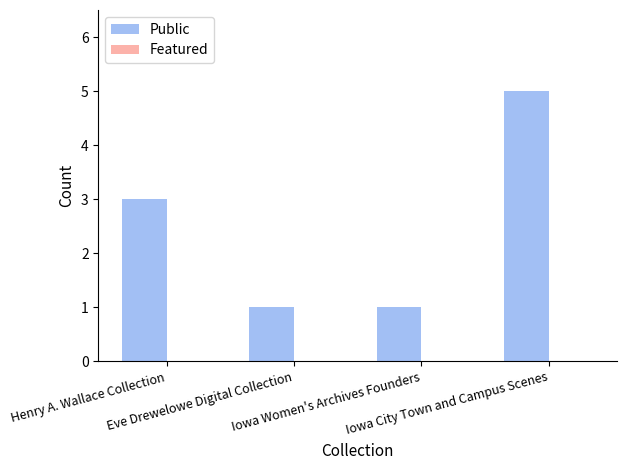

What is the value of the 4th bar from the left?

5